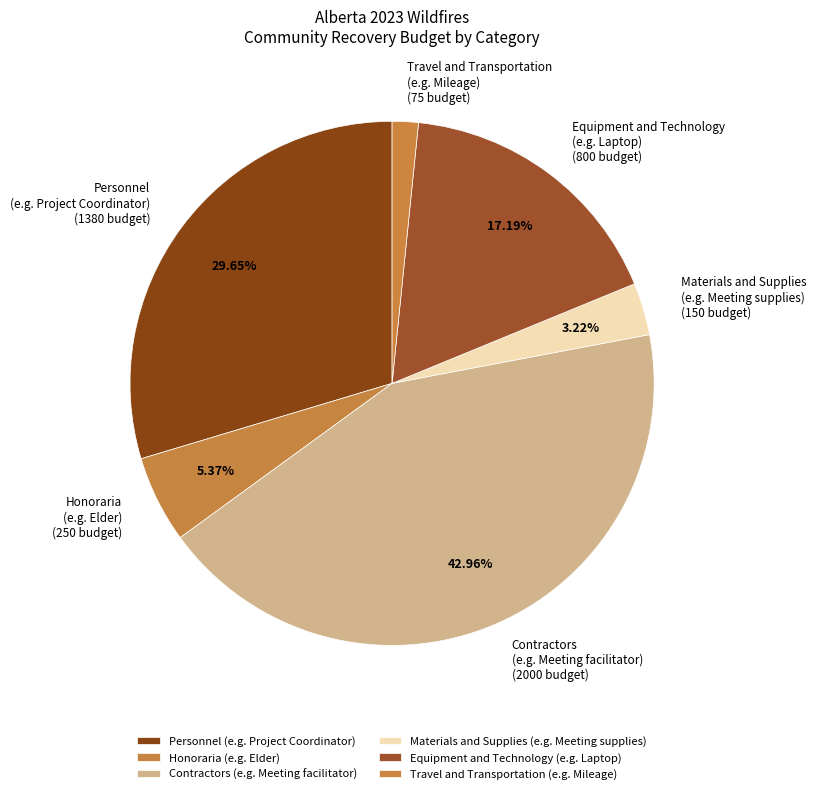

Does Personnel (e.g. Project Coordinator) account for over 50% of the chart?

No